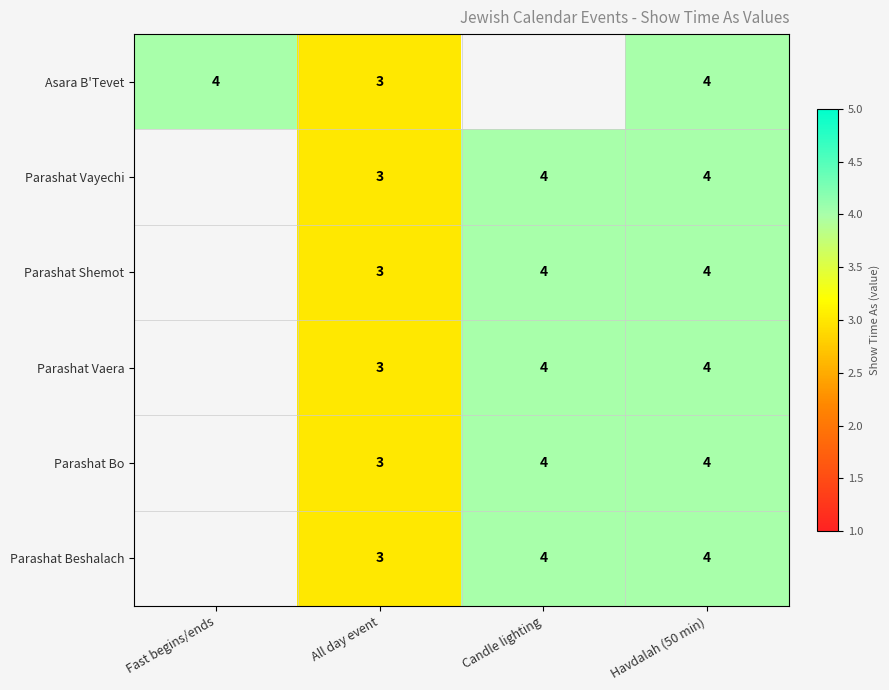

The value of Parashat Shemot at All day event is 5.3. True or false?

False